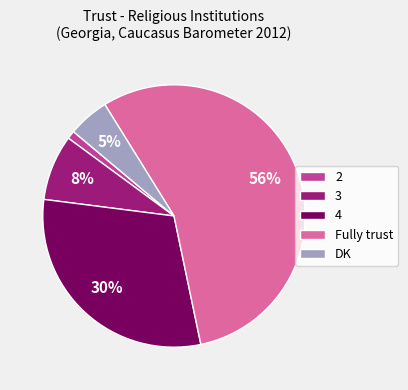

To the nearest percent, what is the combined percentage of 4 and 3?

38%